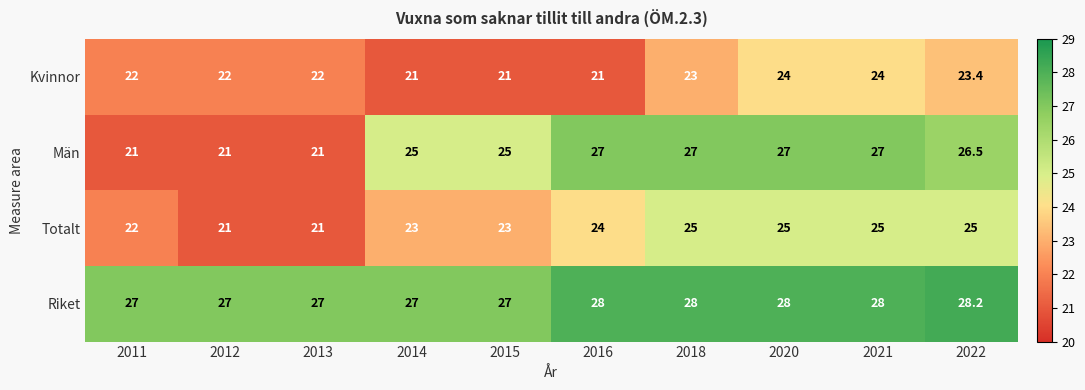

How many series are shown in this chart?

4